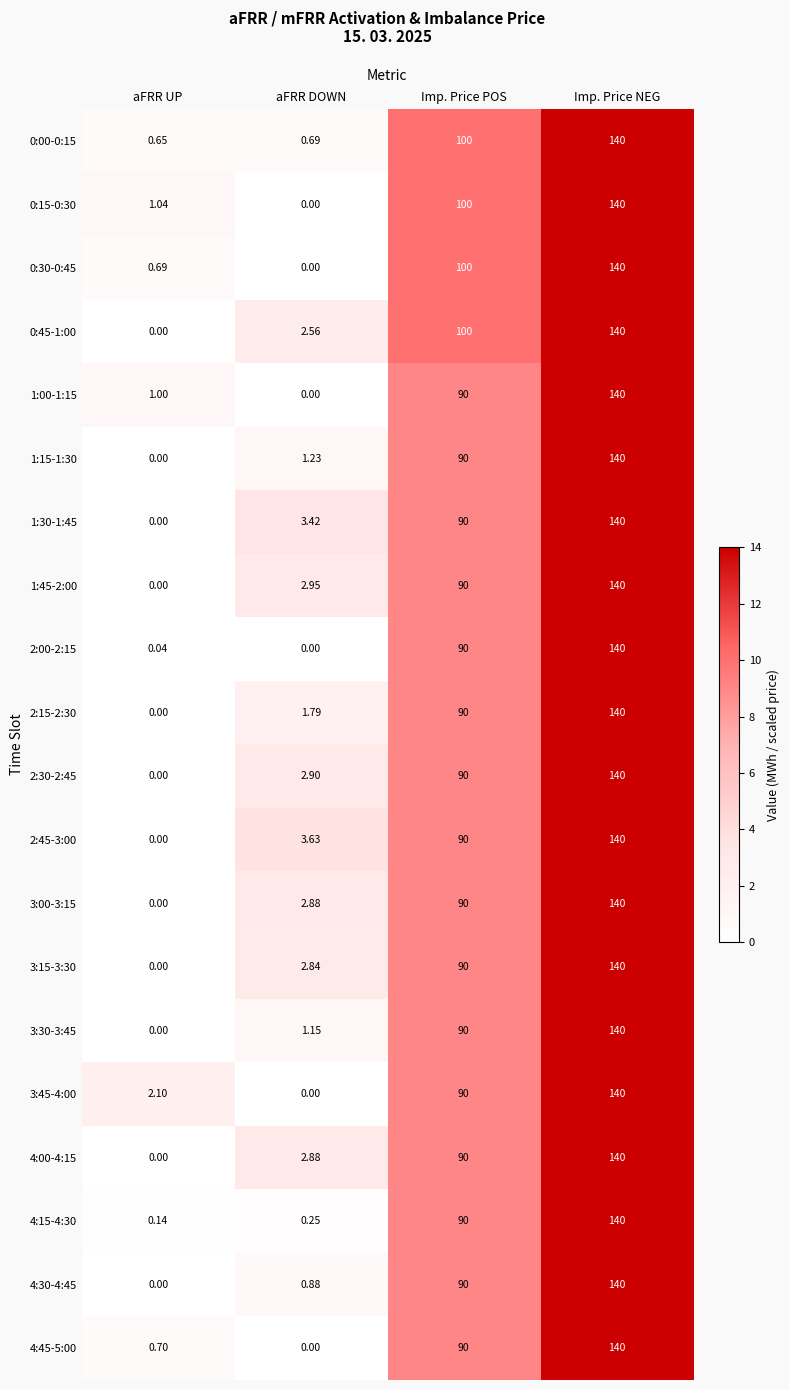

At which label does 3:00-3:15 reach its minimum?

aFRR UP